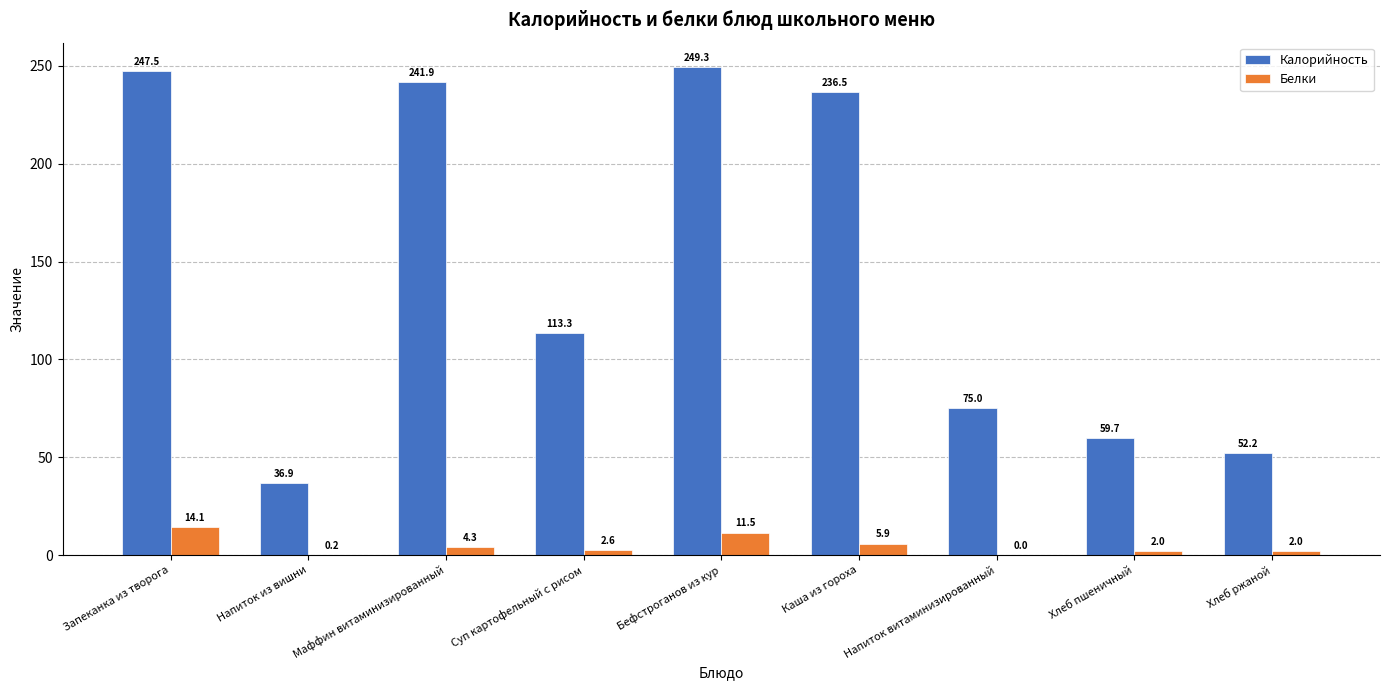

Where does the Белки series first go above 2?

Запеканка из творога